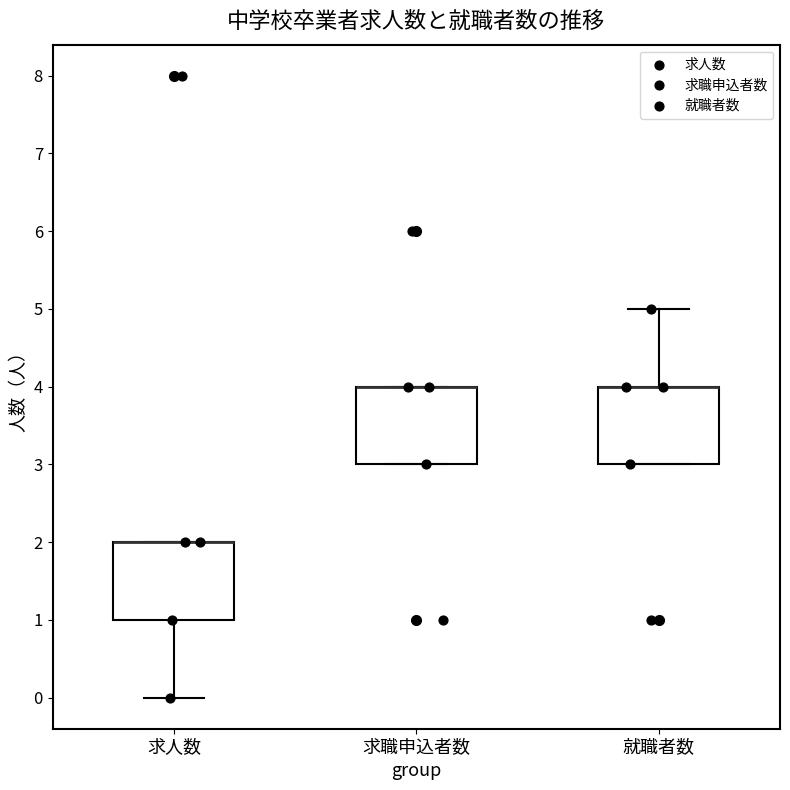

Where is the lower edge of the box for 求職申込者数 on the y-axis? The values are not printed on the chart, so give them approximately, as read against the axis.

3